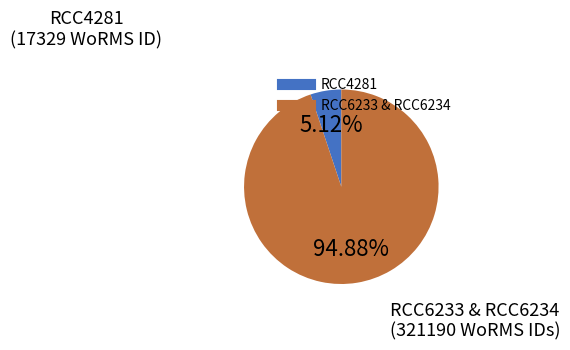

Is there any slice that represents more than half of the pie?

Yes